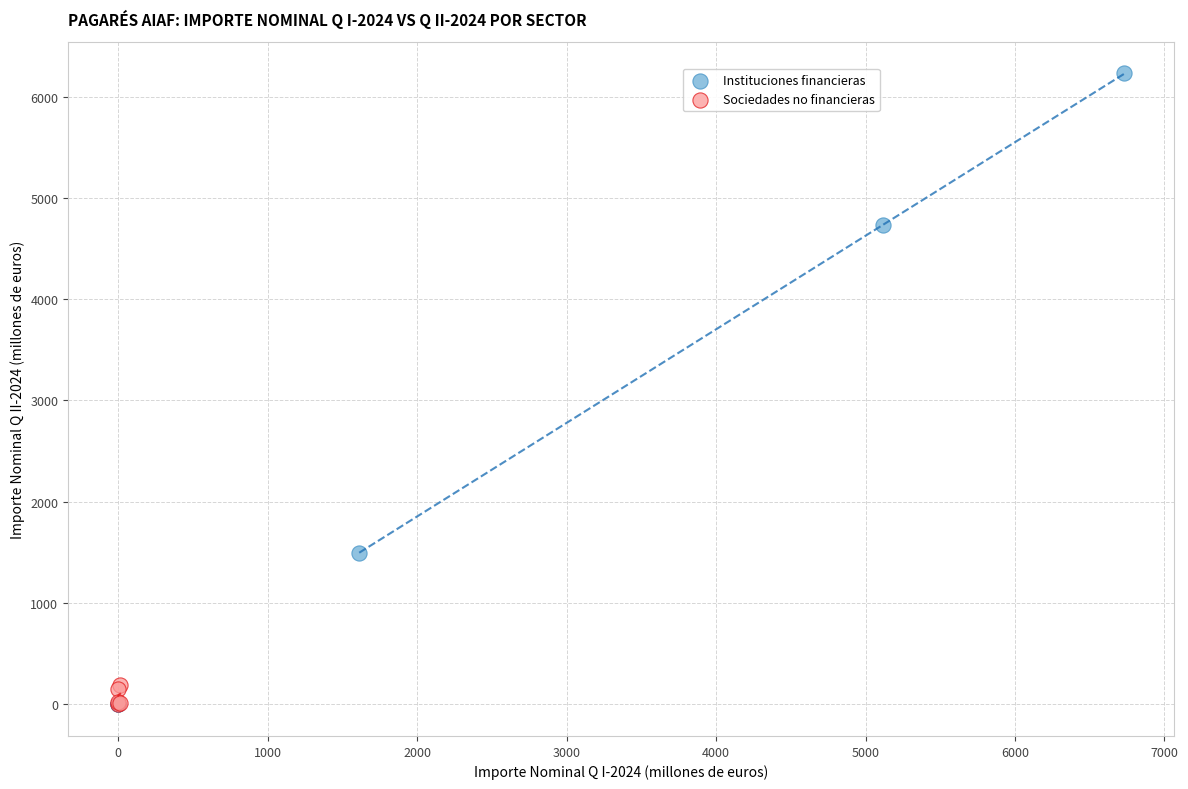

Which series has the largest Y range (max minus min)?

Instituciones financieras